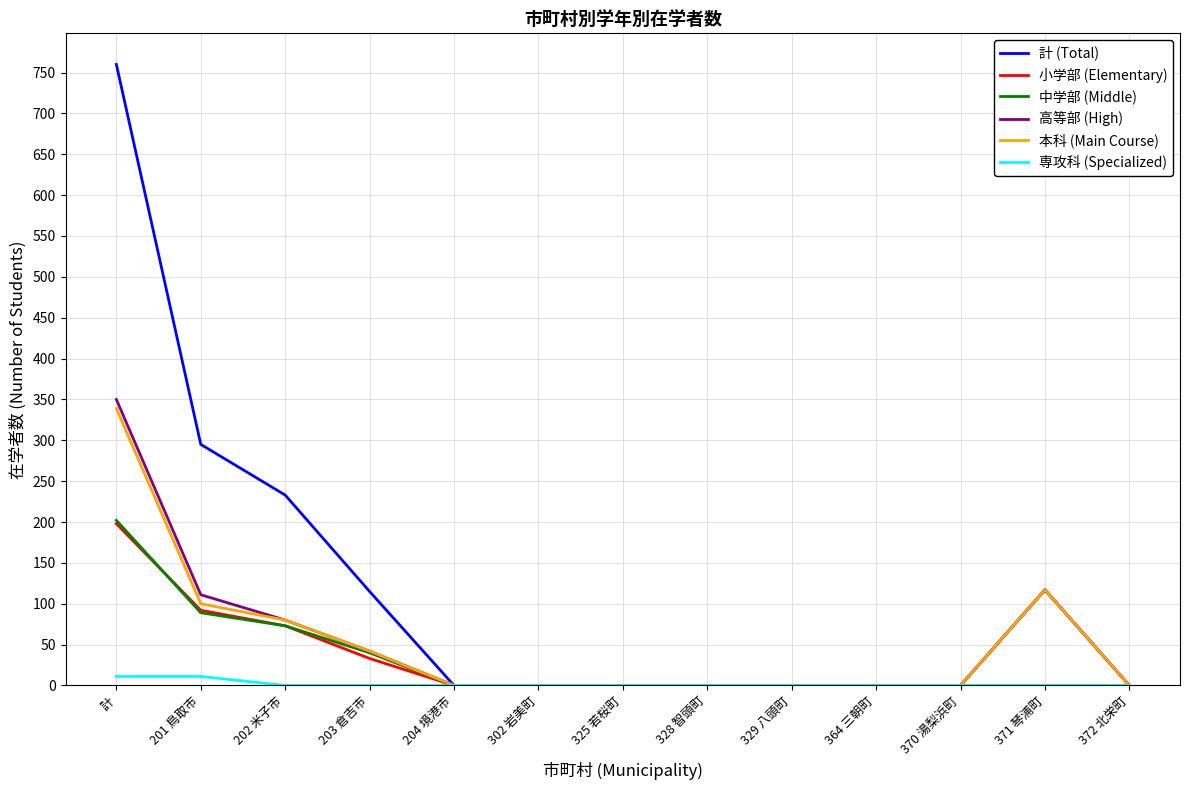

What is the difference between the maximum and minimum values in the 計 (Total) series?

760